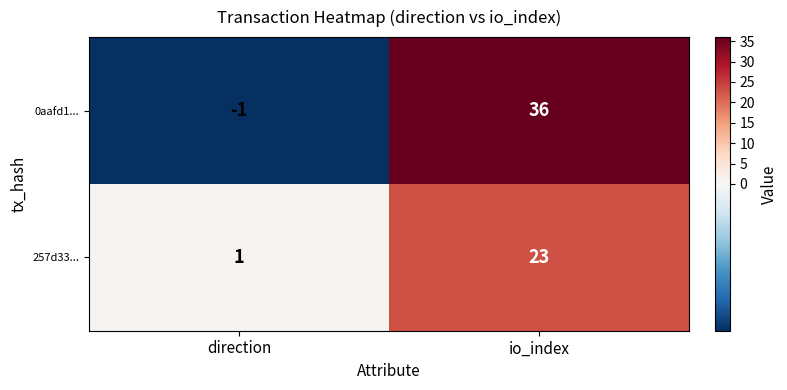

Count the number of data series in this chart.

2